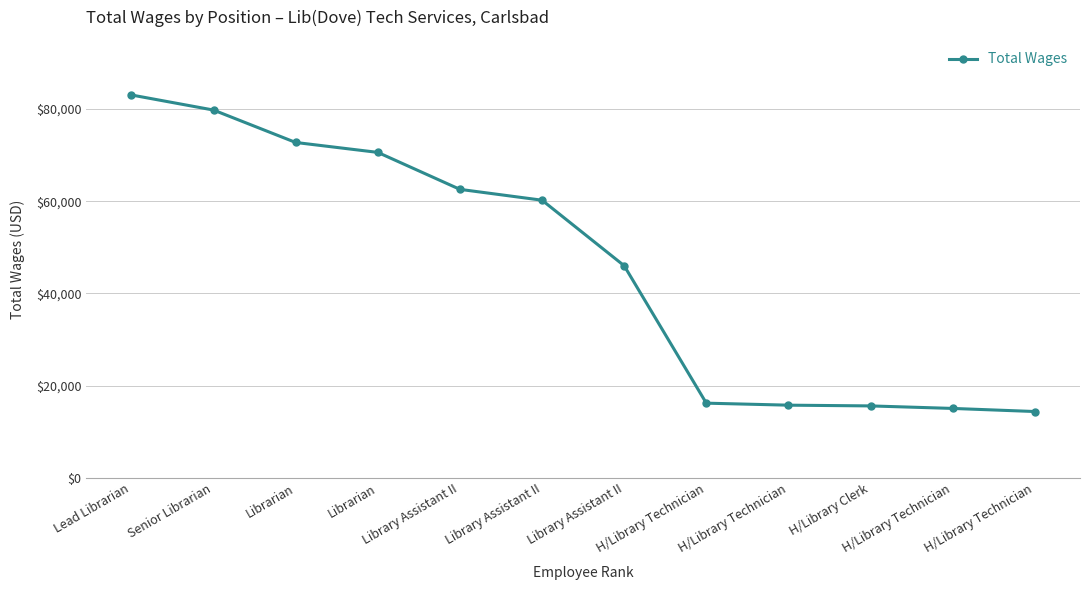

Reading left to right, transcribe all the data shown in this chart.

83050	79781	72751	70599	62581	60229	46017	16208	15774	15612	15066	14395